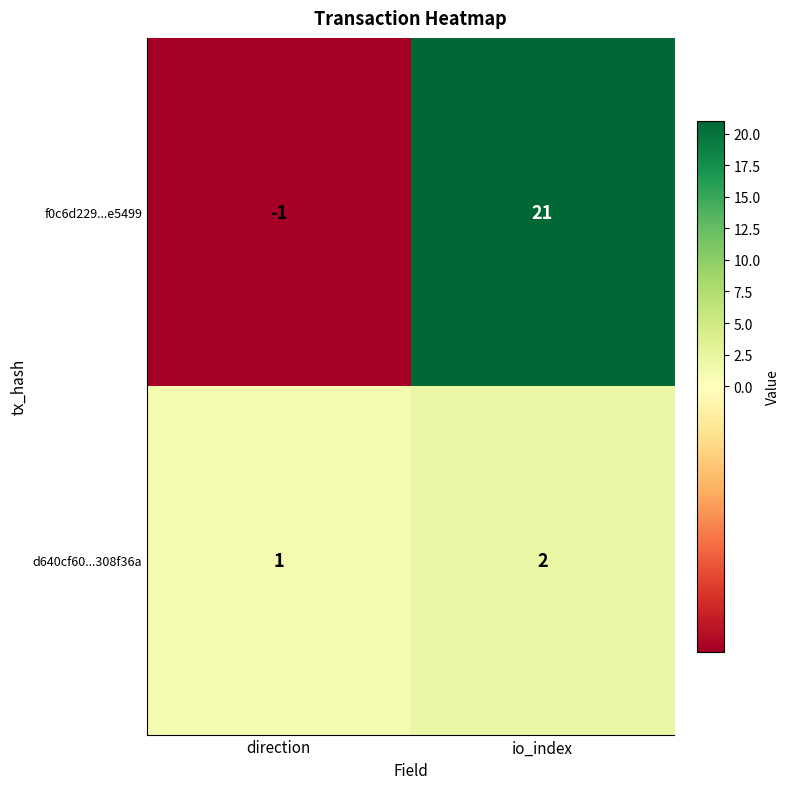

List the series in order of their overall mean, highest first.

f0c6d229...e5499, d640cf60...308f36a